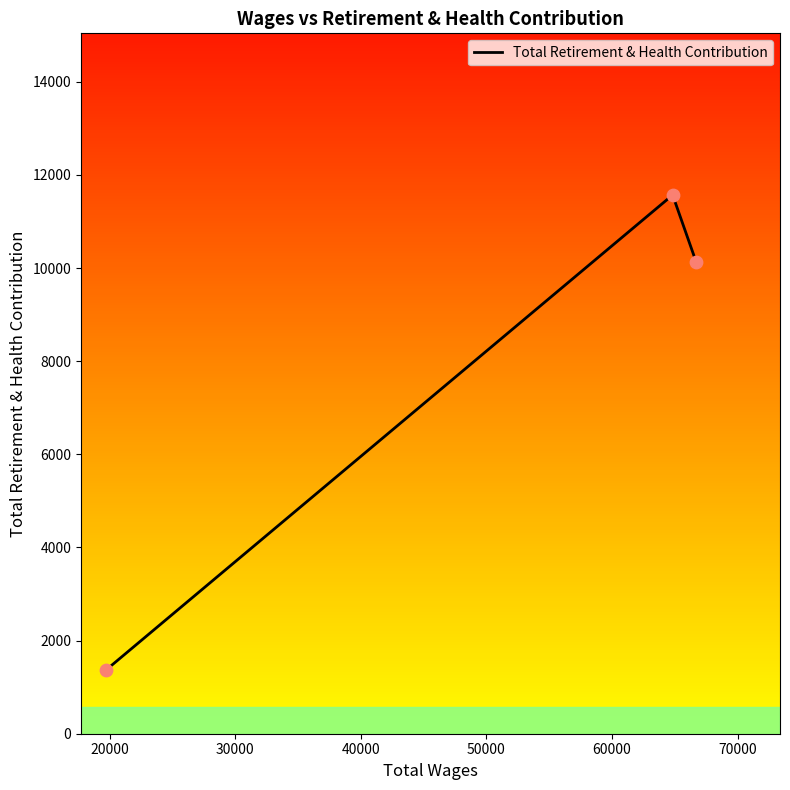

What is the change in value from 66708.0 to 19686.0?

-8763